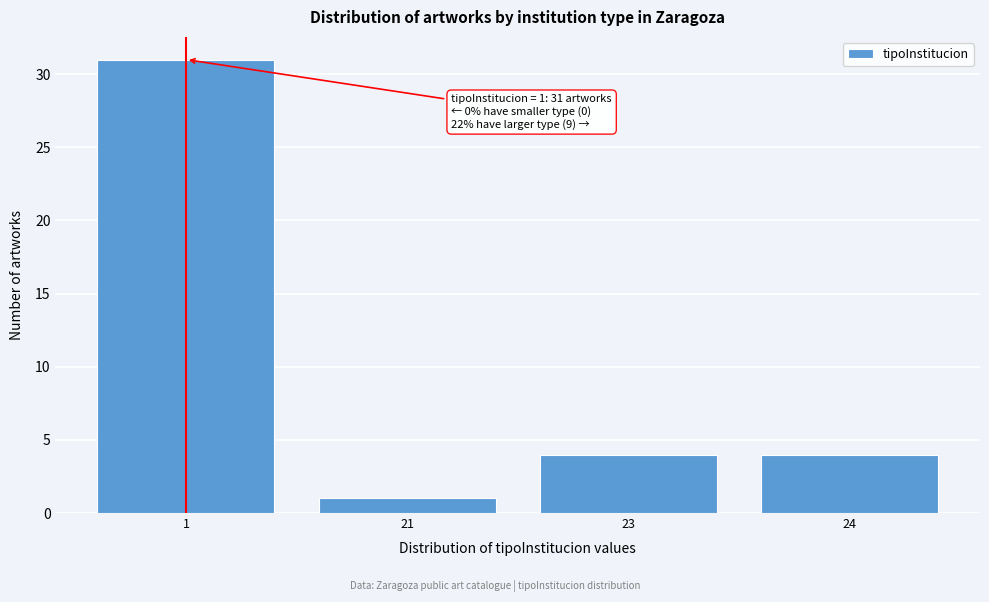

Reading left to right, list all the values displayed in this chart.

31	1	4	4